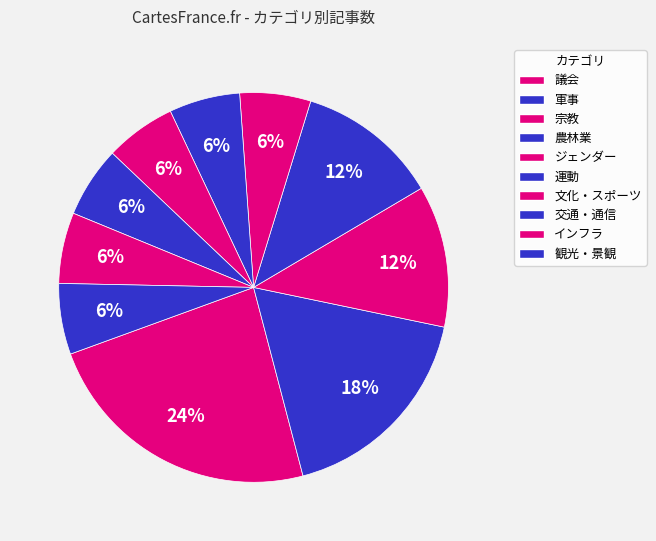

How many slices are in this pie chart?

10